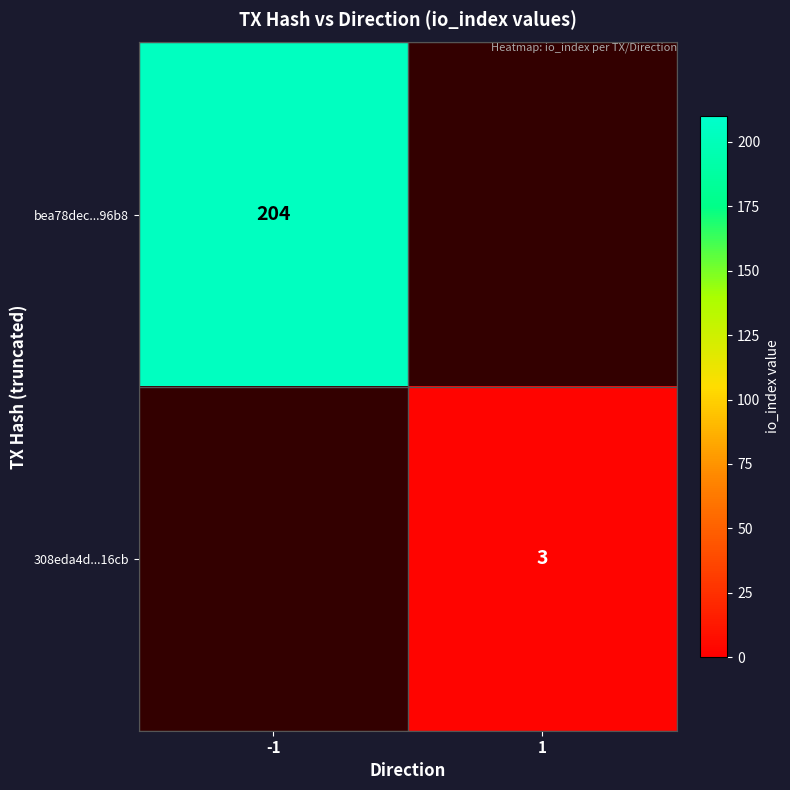

Is it true that 308eda4d...16cb equals 3 at 1?

True